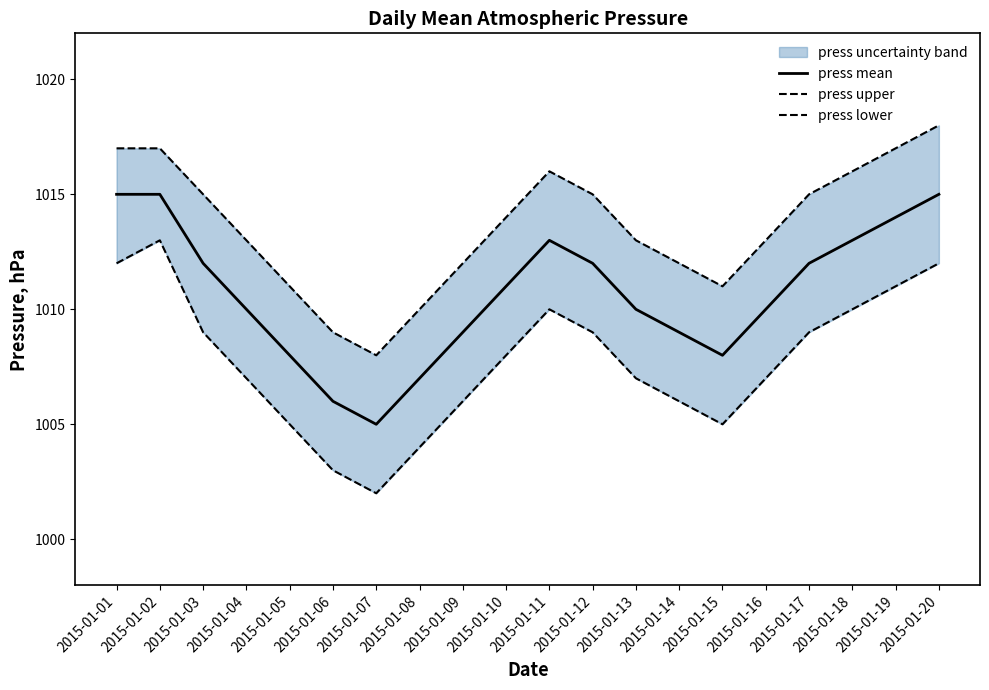

What is the value of the press upper point at the 17th from the left?

1015